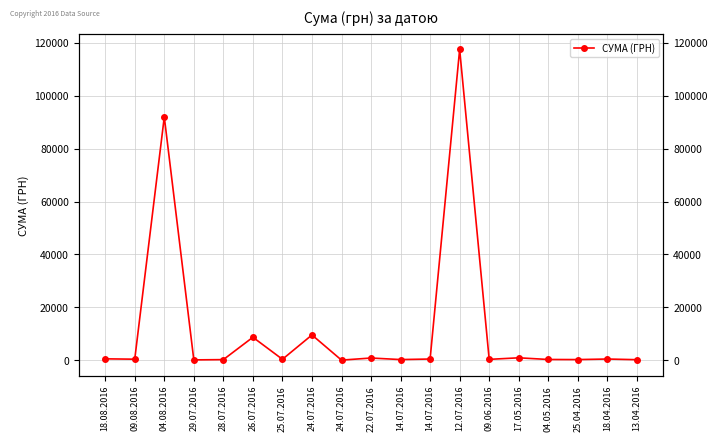

Reading right to left, transcribe all the data shown in this chart.

13.04.2016=173.9	18.04.2016=425.8	25.04.2016=215.5	04.05.2016=252.8	17.05.2016=881.4	09.06.2016=300.0	12.07.2016=117568.8	14.07.2016=425.8	14.07.2016=219.0	22.07.2016=805.0	24.07.2016=11.2	24.07.2016=9532.1	25.07.2016=323.2	26.07.2016=8661.0	28.07.2016=199.0	29.07.2016=97.8	04.08.2016=91998.9	09.08.2016=361.8	18.08.2016=496.0